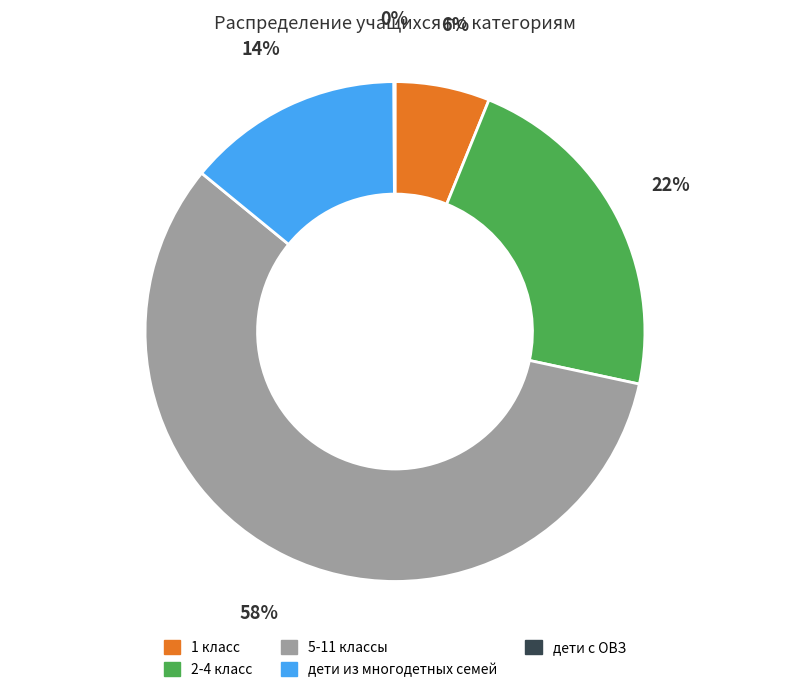

To the nearest percent, what portion does 1 класс represent?

6%